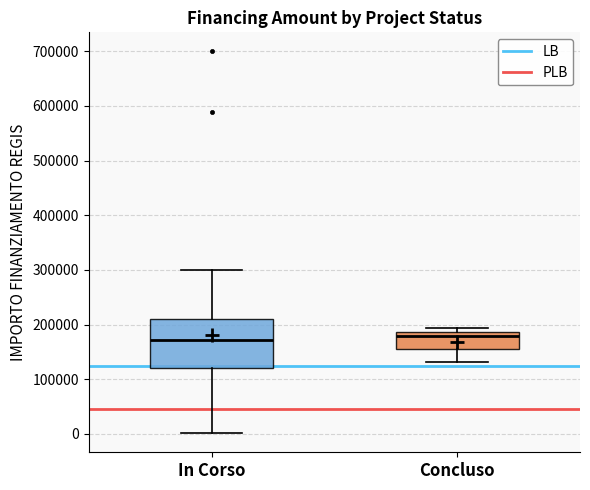

Where is the lower edge of the box for In Corso on the y-axis? The values are not printed on the chart, so give them approximately, as read against the axis.

120000